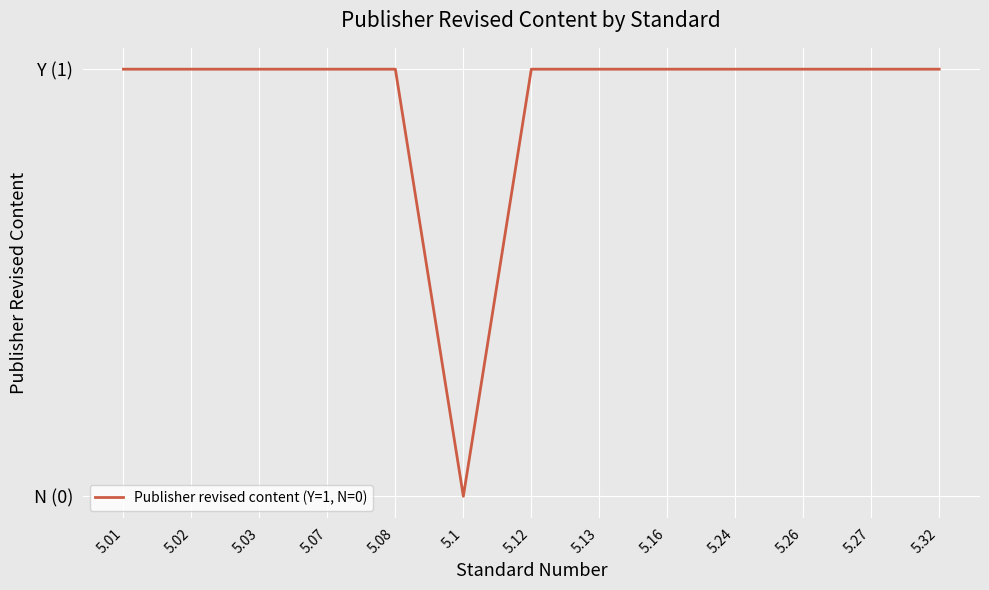

What is the sum of the values at 5.03 and 5.32?

2